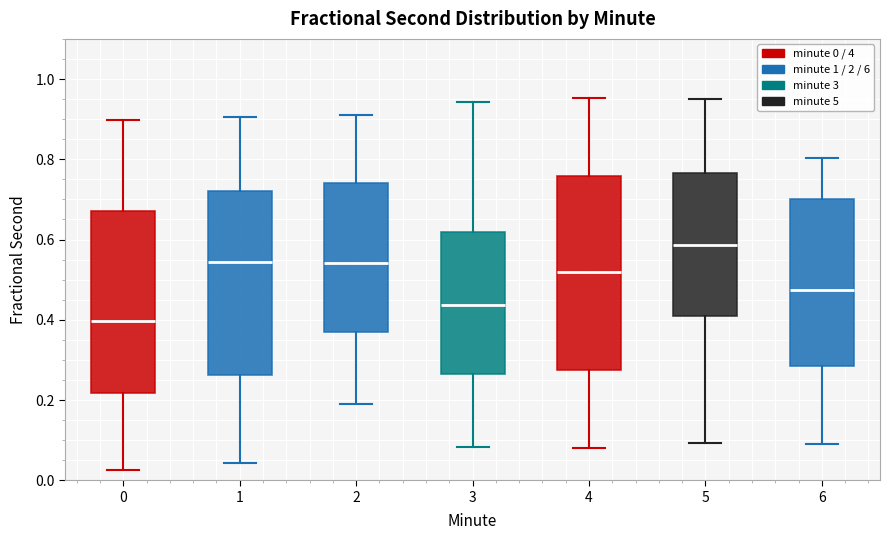

Where does the median line of the box at x = 0 sit on the y-axis? The values are not printed on the chart, so give them approximately, as read against the axis.

0.40